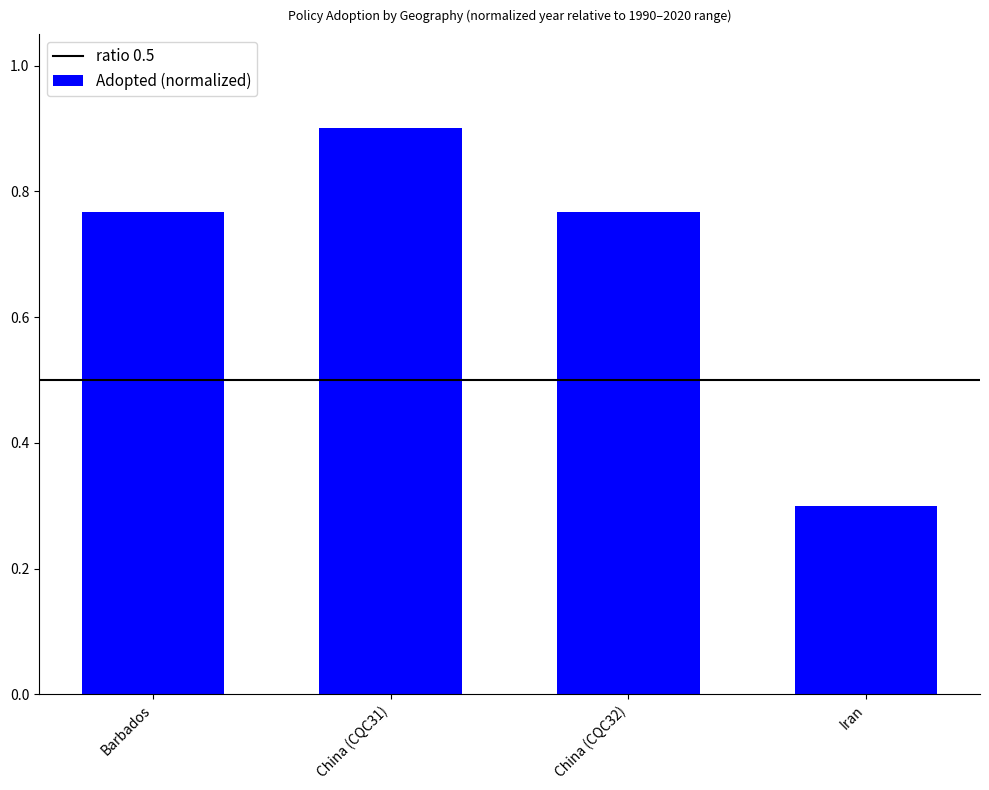

Where is the data nearest to the value 0?

Iran